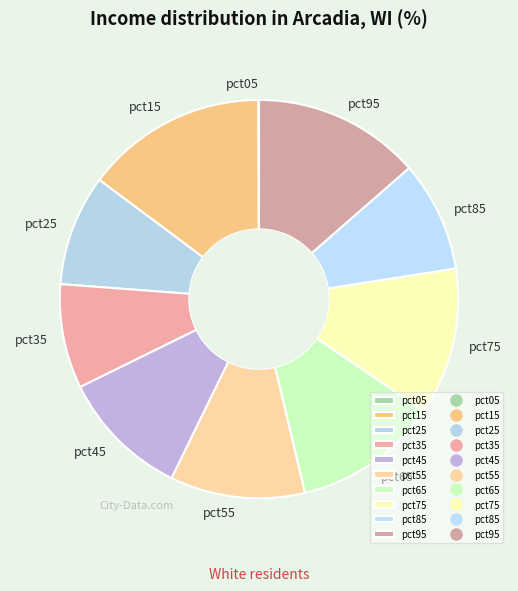

The pct25 slice represents 9% of the pie. True or false?

True